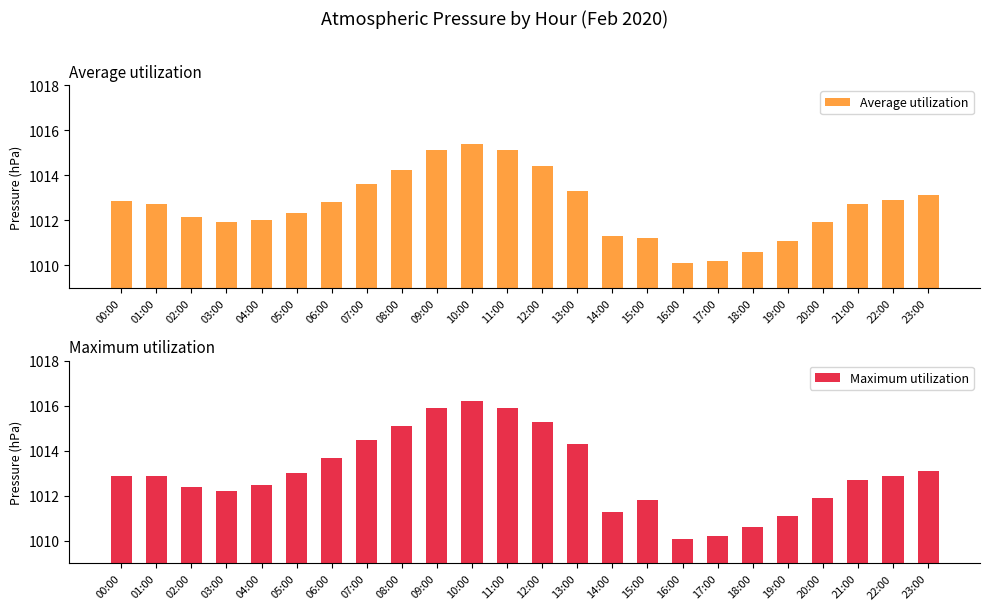

At how many categories does at least one series exceed 1014?

7